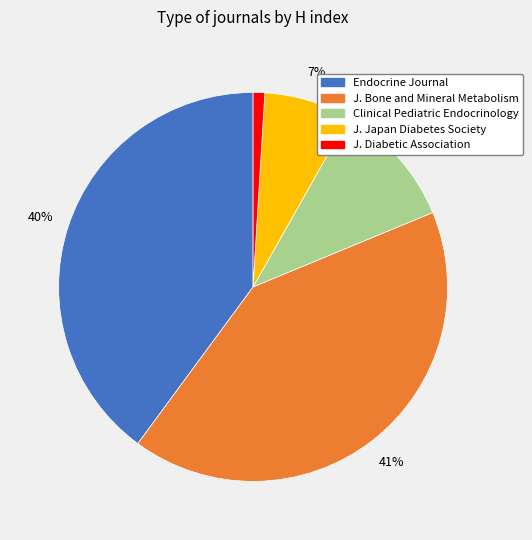

How many segments does this pie chart have?

5